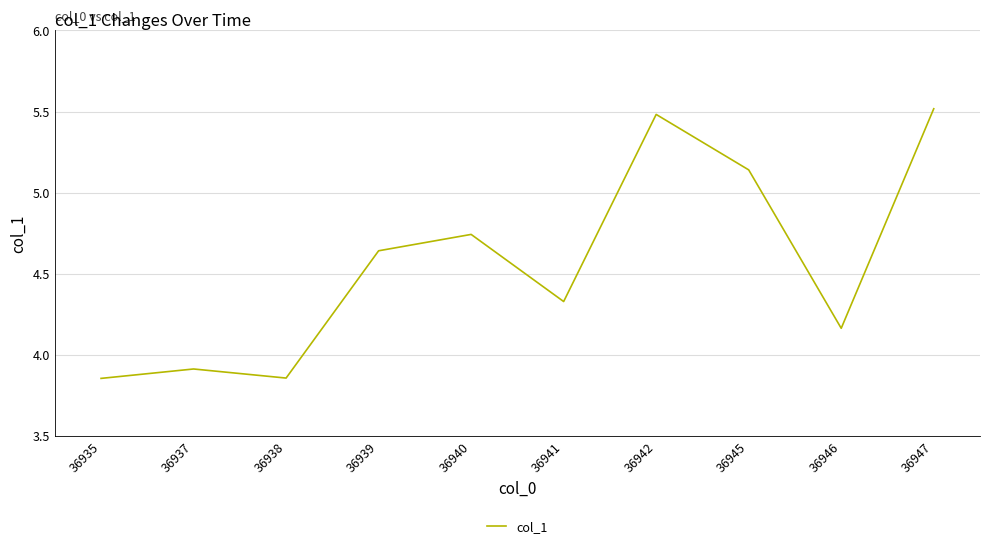

Between 36939 and 36945, which is larger?

36945